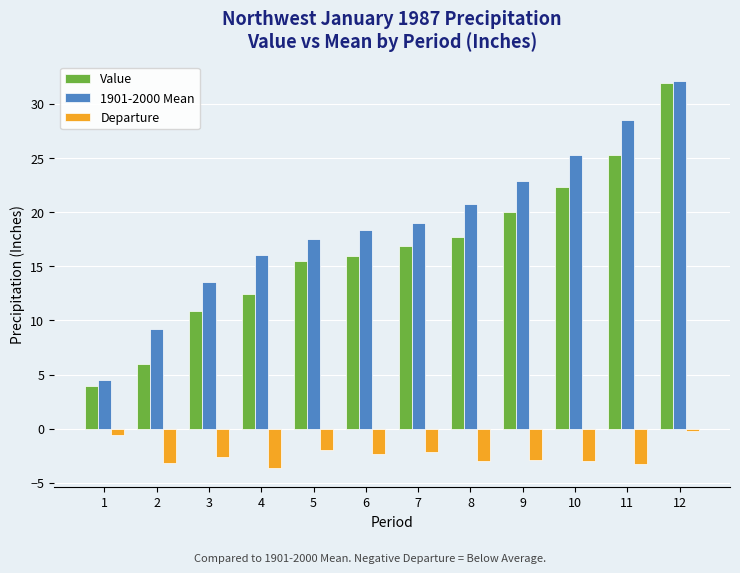

Which series has the widest spread of values?

Value